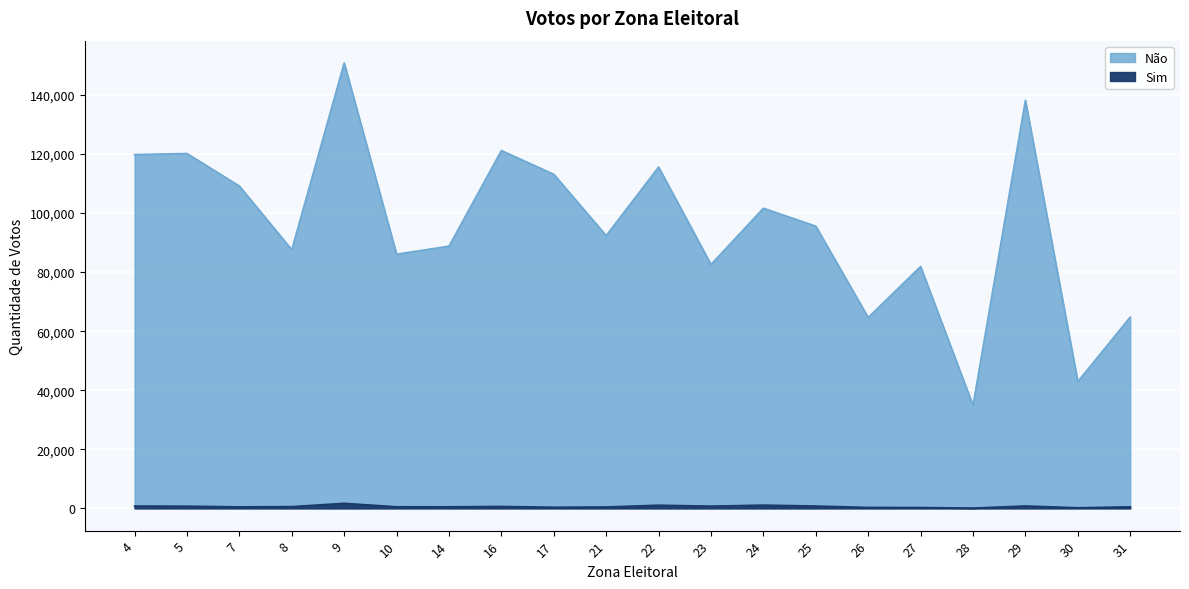

What is the value of the Sim point at the 12th from the left?

761